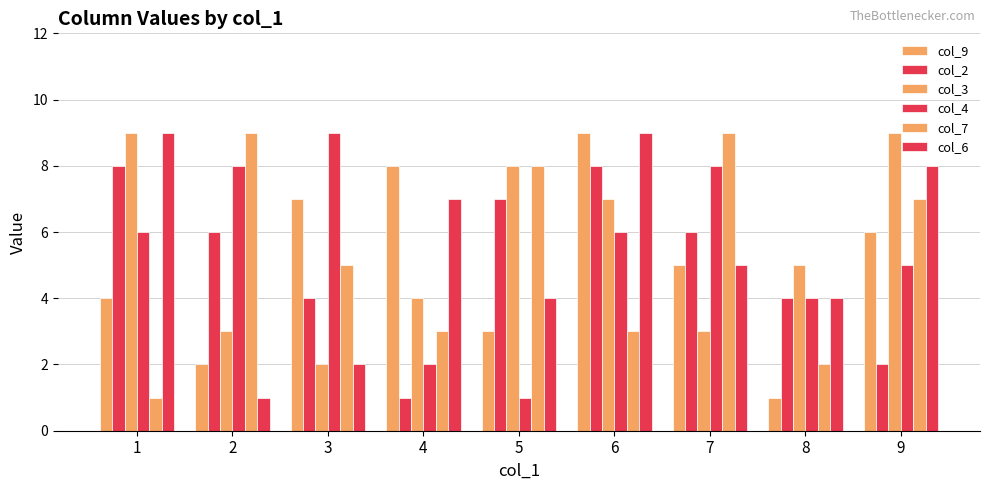

List the labels in order of col_4 value, largest first.

3, 2, 7, 1, 6, 9, 8, 4, 5